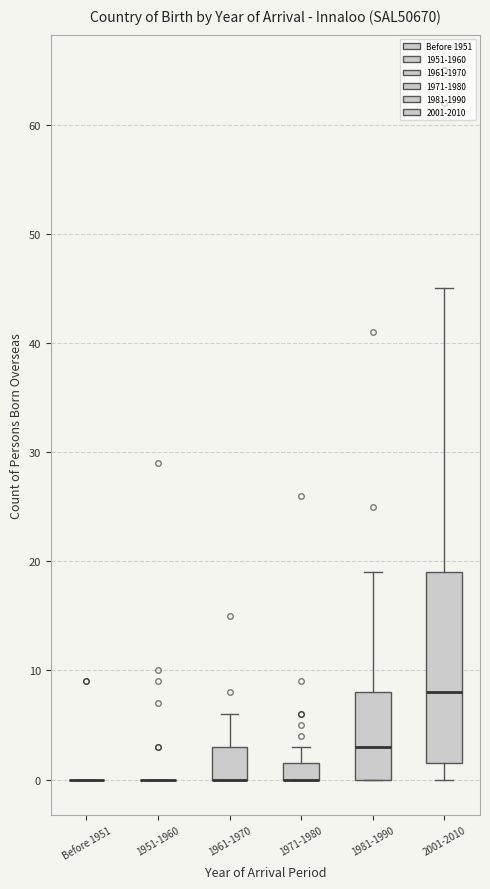

Reading left to right, transcribe this box plot: for each box, give where its median line is, the range the box spans, and where its two whiskers end, as read against the y-axis. The values are not printed on the chart, so give them approximately, as read against the axis.

Before 1951: box collapsed to a line at 0, whiskers 0 to 0
1951-1960: box collapsed to a line at 0, whiskers 0 to 0
1961-1970: median 0 (drawn on the box's lower edge), box 0 to 3, whiskers 0 to 6
1971-1980: median 0 (drawn on the box's lower edge), box 0 to 2, whiskers 0 to 3
1981-1990: median 3, box 0 to 8, whiskers 0 to 19
2001-2010: median 8, box 2 to 19, whiskers 0 to 45